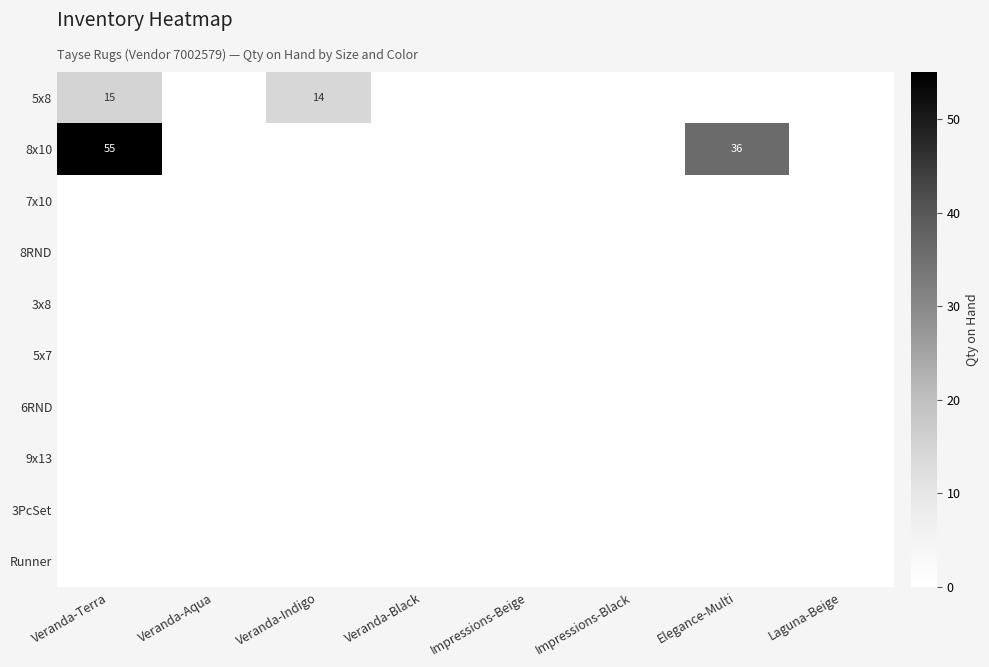

The 8x10 series shows 36 at Elegance-Multi. True or false?

True